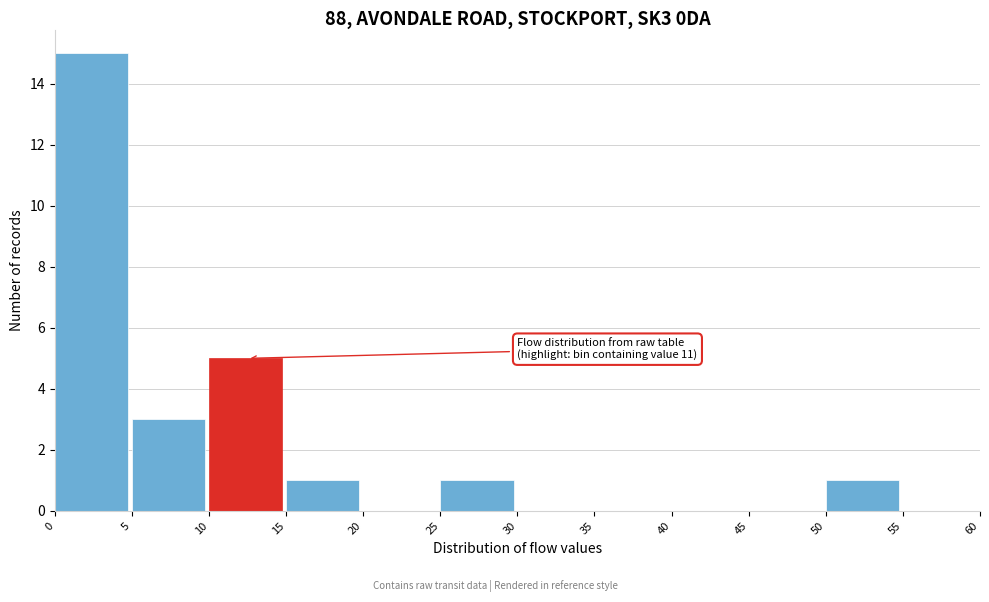

Over which range of the x-axis is the bar tallest?

0 to 5